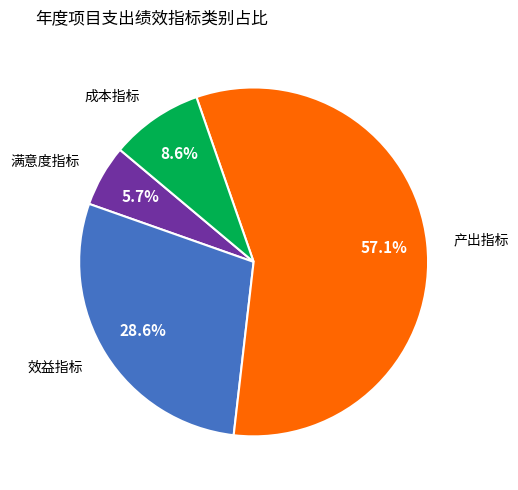

Does any single category account for the majority?

Yes